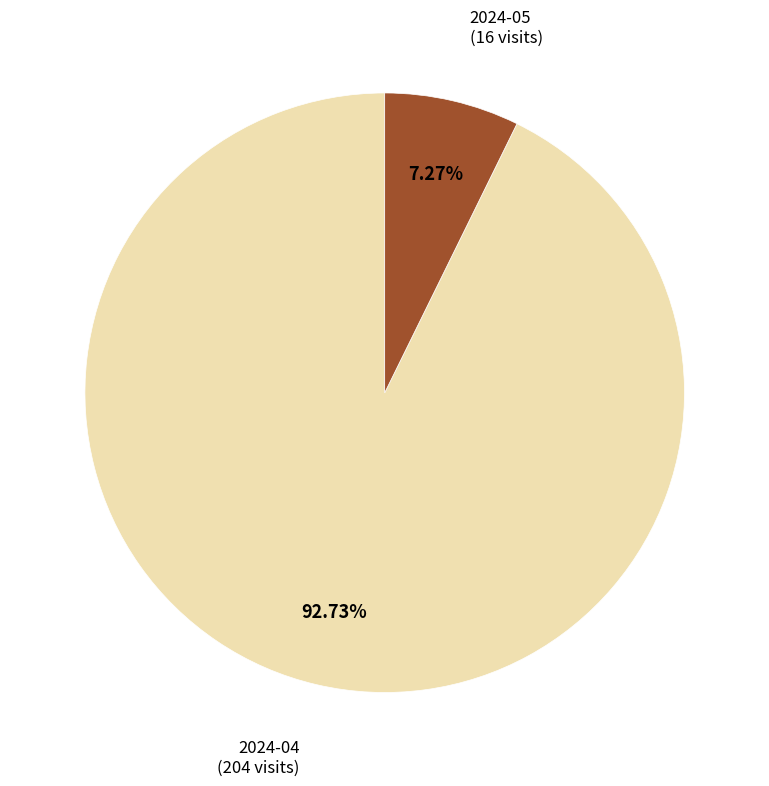

Rank the categories by value from lowest to highest.

2024-05, 2024-04